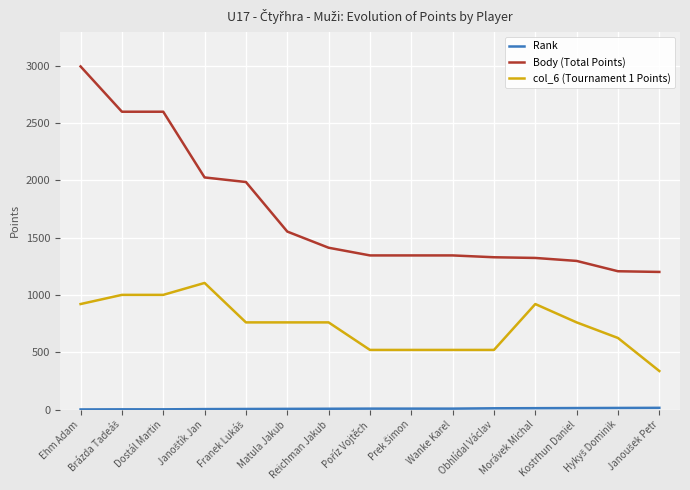

Between Matula Jakub and Morávek Michal, which series saw the biggest shift?

Body (Total Points)